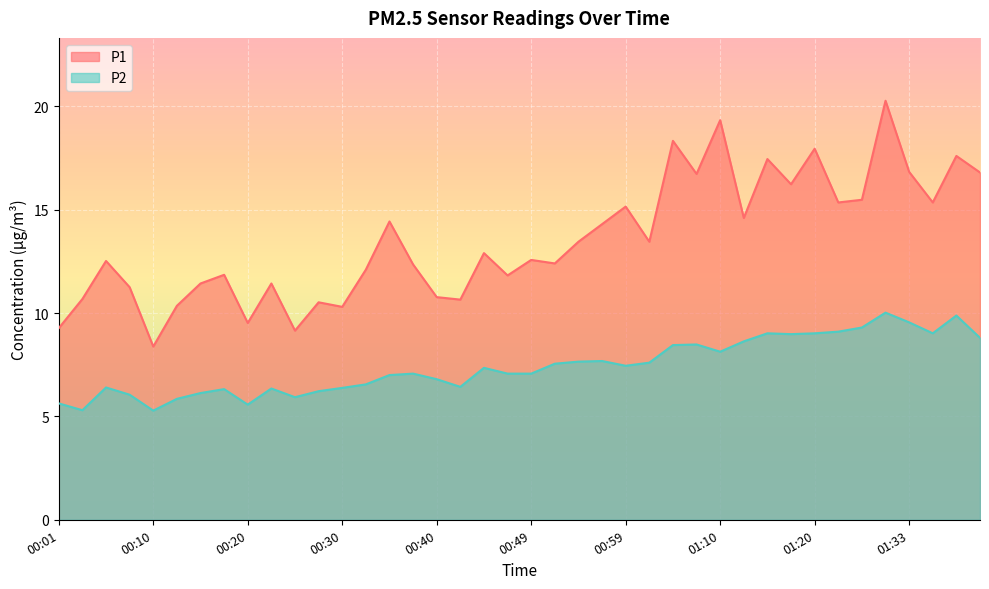

How many lines are shown in the chart?

2